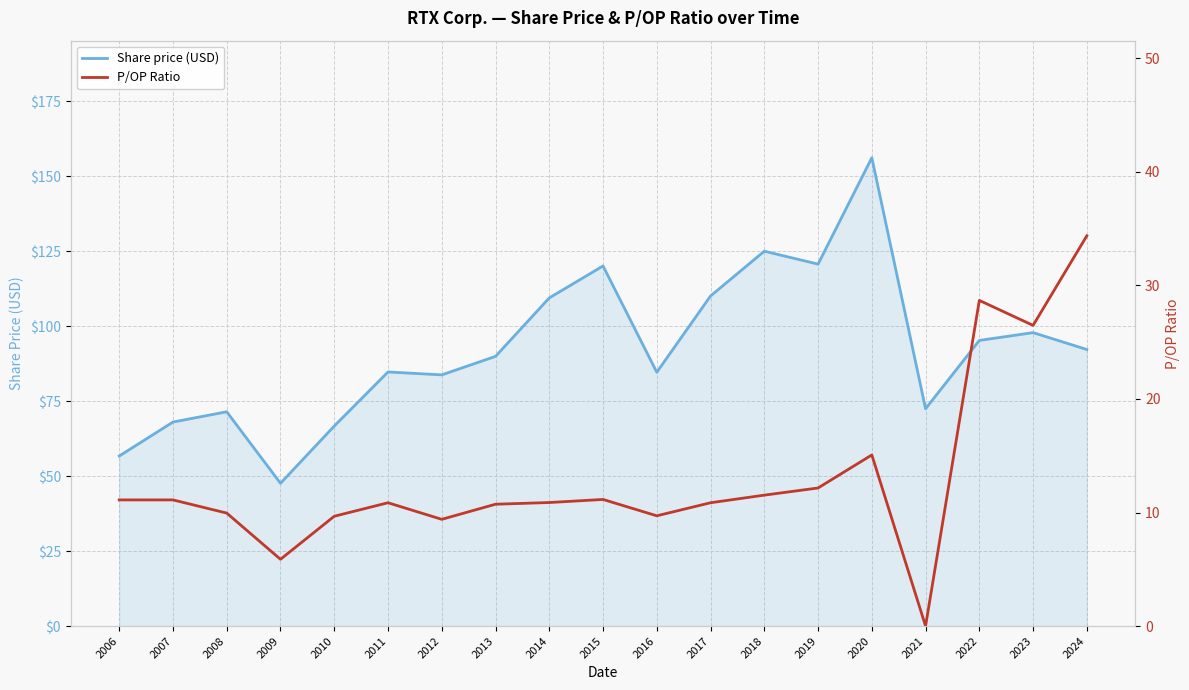

Reading left to right, list all the values displayed in this chart.

Share price (USD): 2006=56.7	2007=68.0	2008=71.5	2009=47.6	2010=66.7	2011=84.8	2012=83.8	2013=90.0	2014=109.5	2015=120.1	2016=84.7	2017=110.1	2018=125.0	2019=120.7	2020=156.2	2021=72.5	2022=95.3	2023=97.9	2024=92.2
P/OP Ratio: 2006=11.1	2007=11.1	2008=9.9	2009=5.9	2010=9.7	2011=10.9	2012=9.4	2013=10.7	2014=10.9	2015=11.2	2016=9.7	2017=10.9	2018=11.5	2019=12.2	2020=15.1	2021=0.0	2022=28.7	2023=26.5	2024=34.4